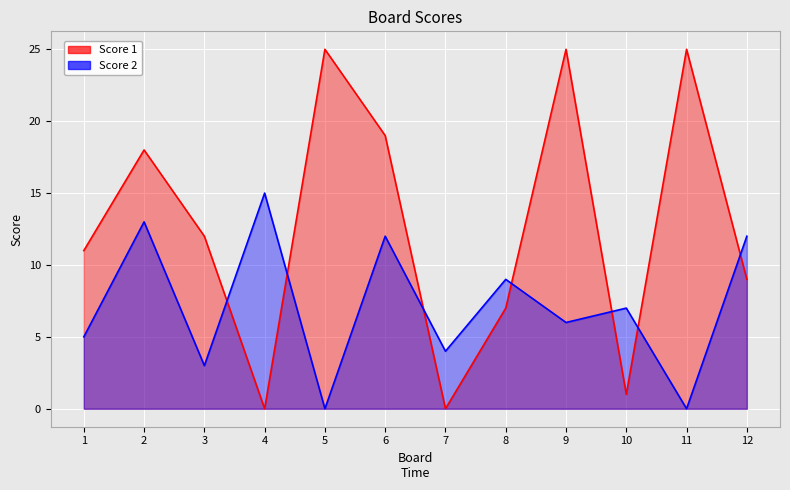

List the labels in order of Score 2 value, largest first.

4, 2, 6, 12, 8, 10, 9, 1, 7, 3, 5, 11